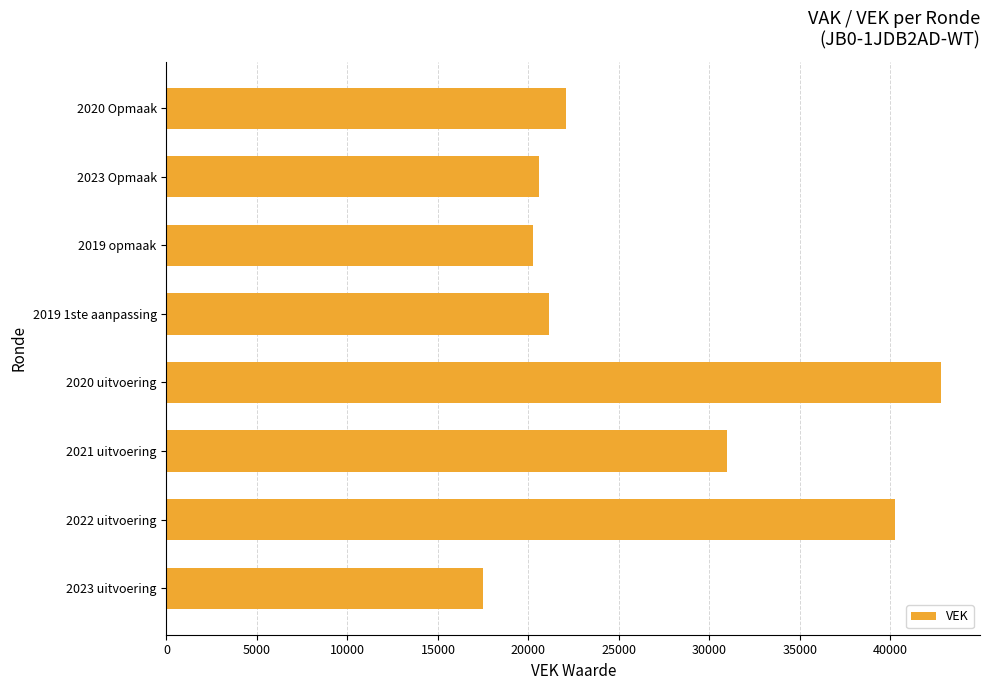

What is the difference between the maximum and minimum values?

25337